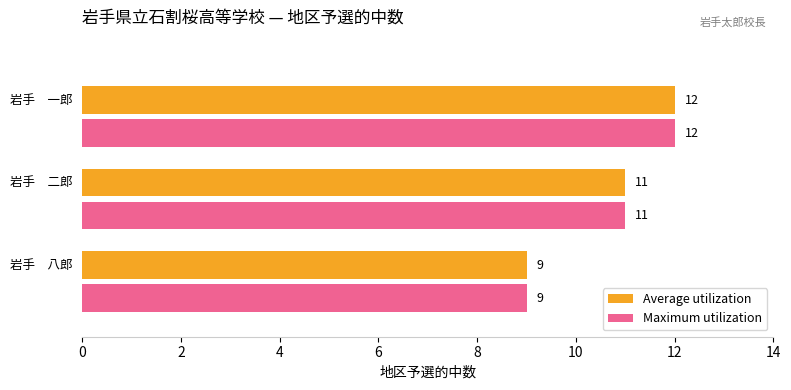

What is the value of the 地区予選的中数 bar at the 3rd from the left?

9